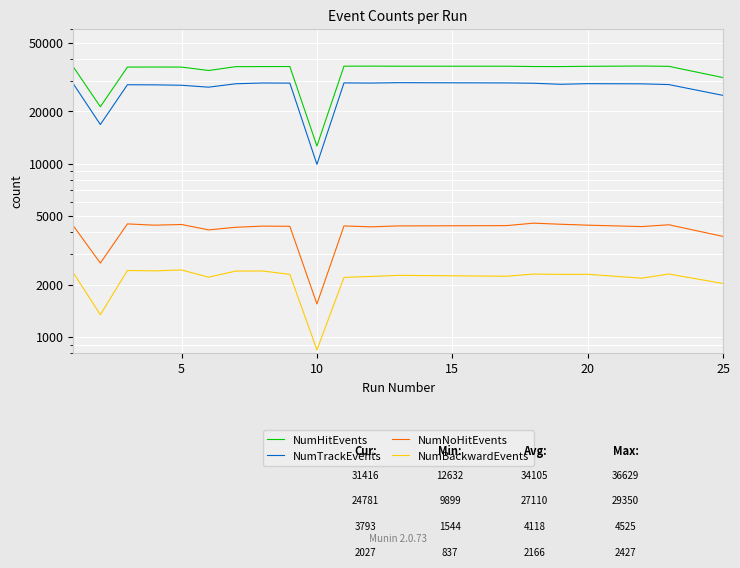

How many series are shown in this chart?

4